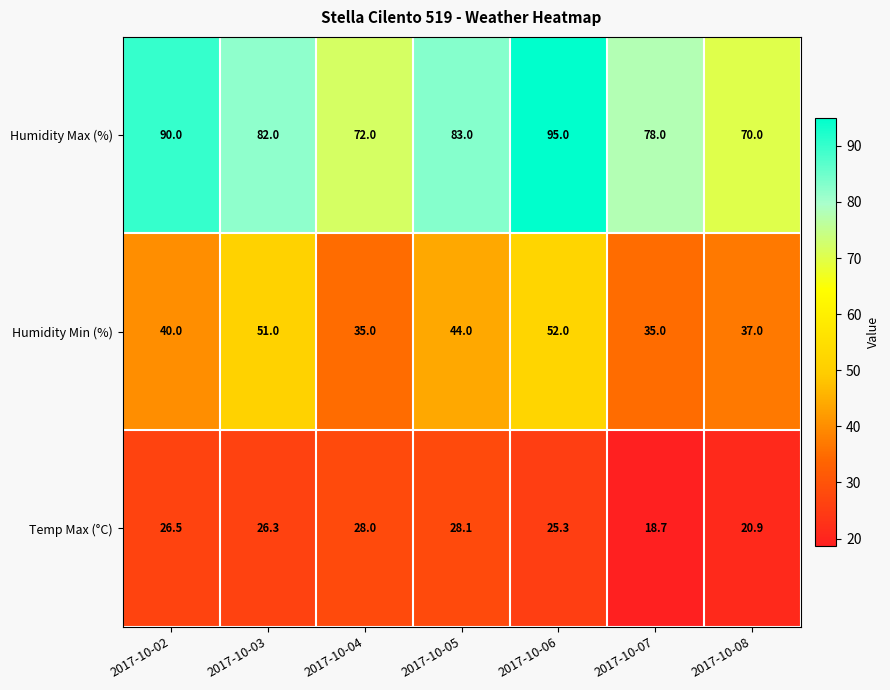

List the series in order of their peak value, highest first.

Humidity Max (%), Humidity Min (%), Temp Max (°C)